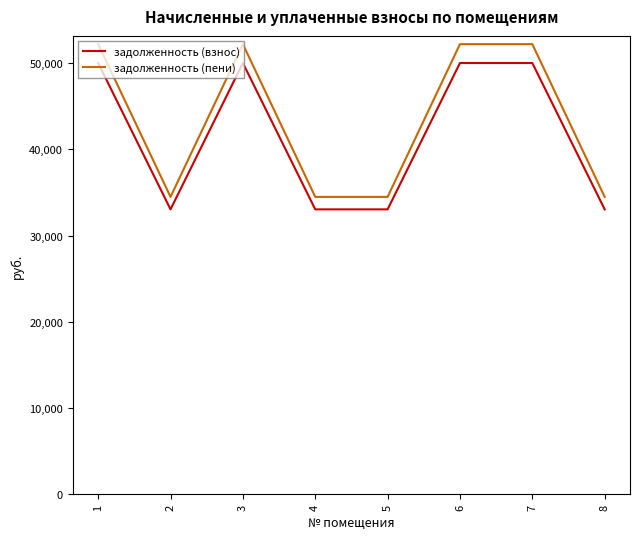

Is the value of задолженность (пени) at 6 greater than the value of задолженность (взнос) at 3?

Yes